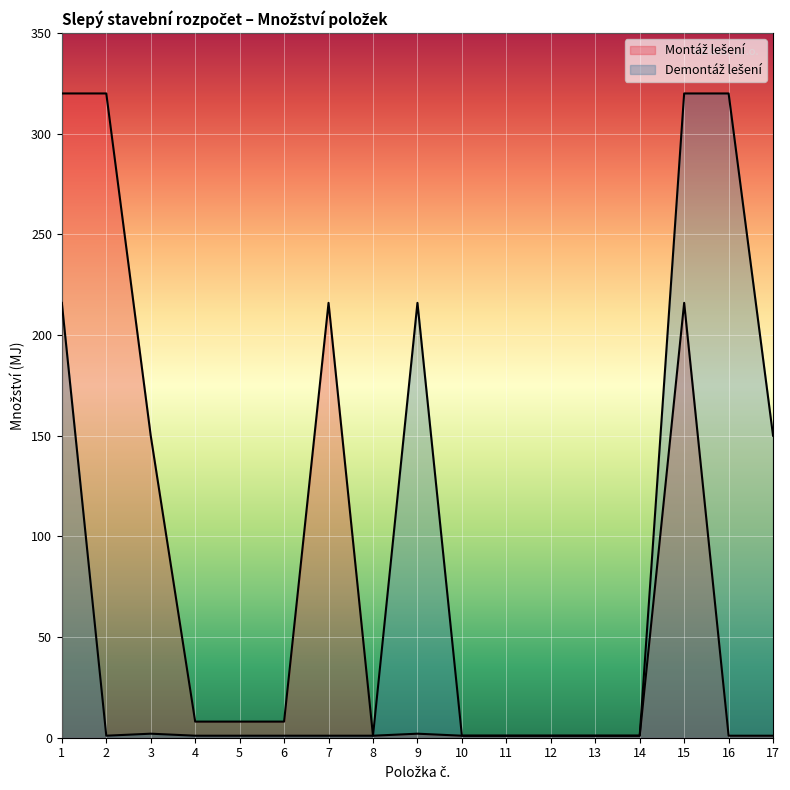

Reading left to right, what are all the values shown in this chart?

Montáž lešení: 1=320	2=320	3=150	4=8	5=8	6=8	7=216	8=1	9=2	10=1	11=1	12=1	13=1	14=1	15=216	16=1	17=1
Demontáž lešení: 1=216	2=1	3=2	4=1	5=1	6=1	7=1	8=1	9=216	10=1	11=1	12=1	13=1	14=1	15=320	16=320	17=150